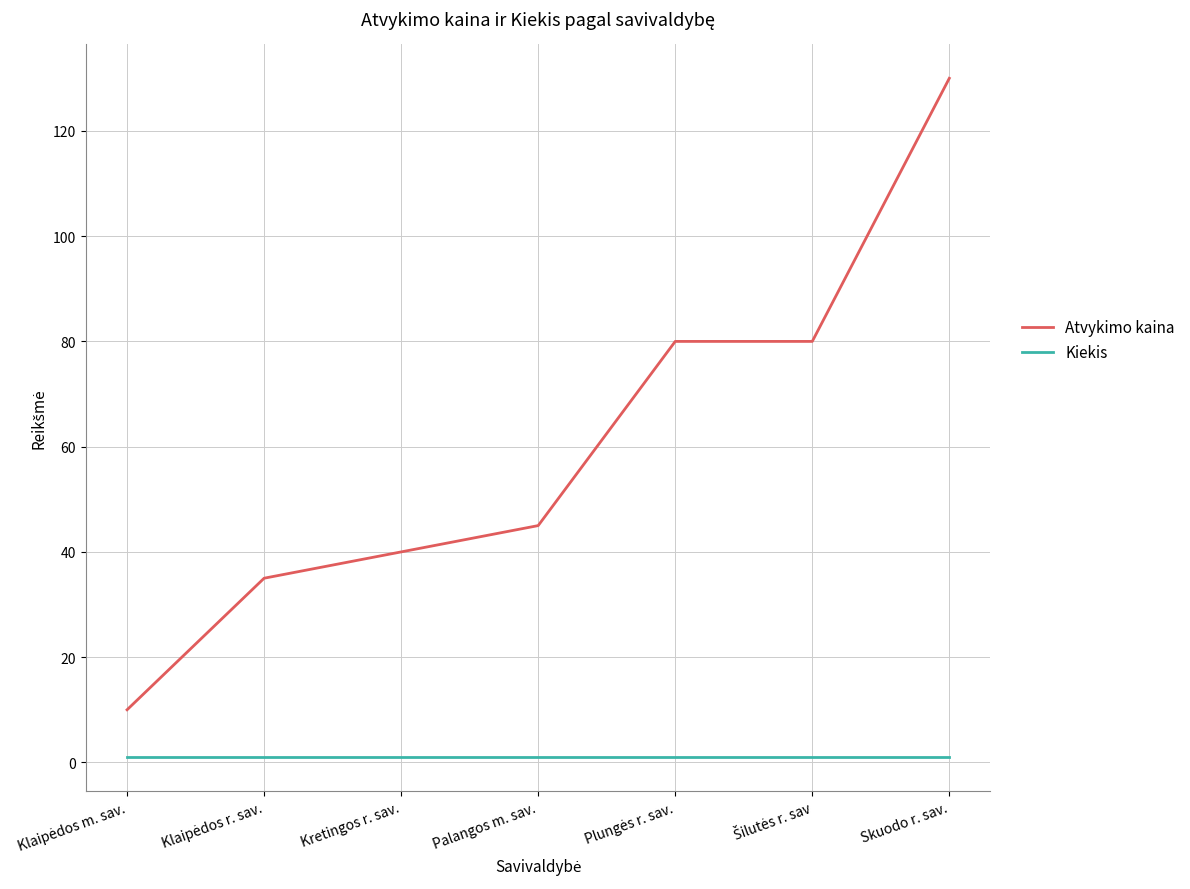

List the series in order of their overall mean, lowest first.

Kiekis, Atvykimo kaina